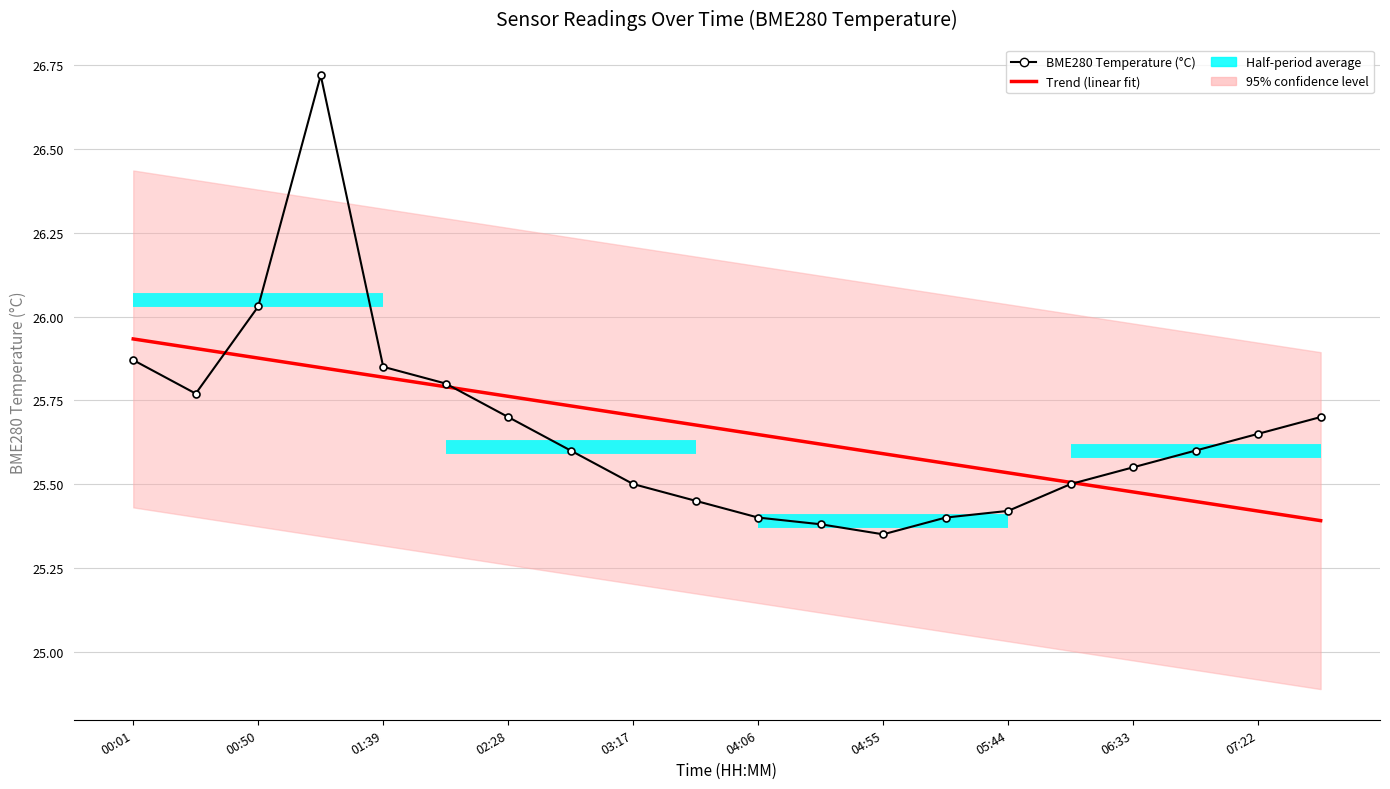

Is the value of Trend (linear fit) at 07:22 greater than the value of BME280 Temperature (°C) at 00:50?

No